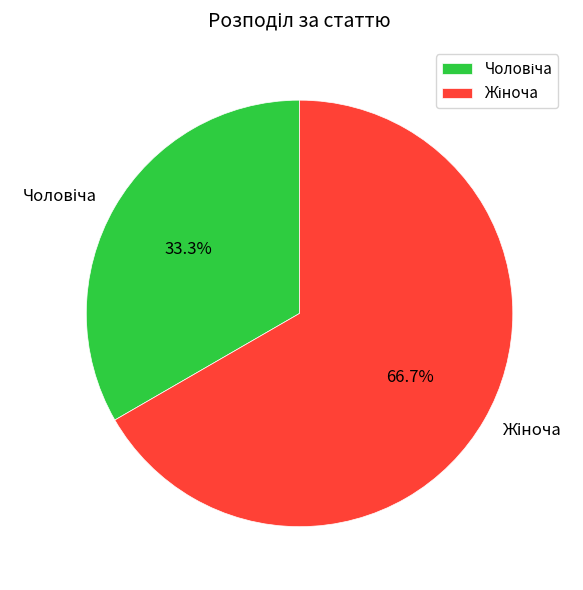

Is there any slice that represents more than half of the pie?

Yes